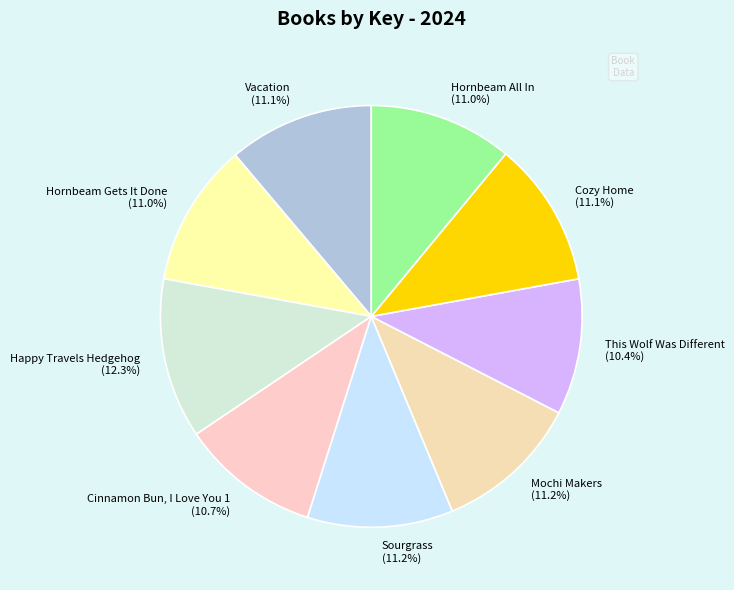

True or false: Sourgrass accounts for 11% of the total.

True